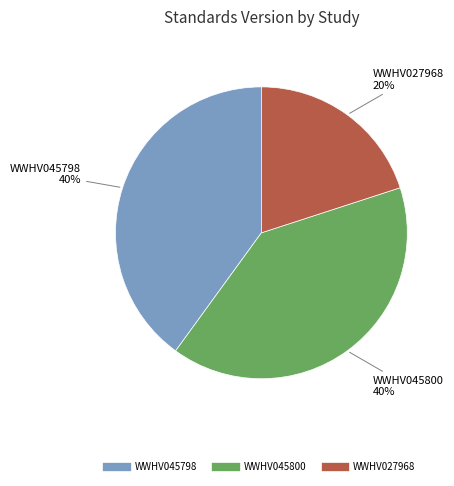

Does WWHV045798 account for over 50% of the chart?

No